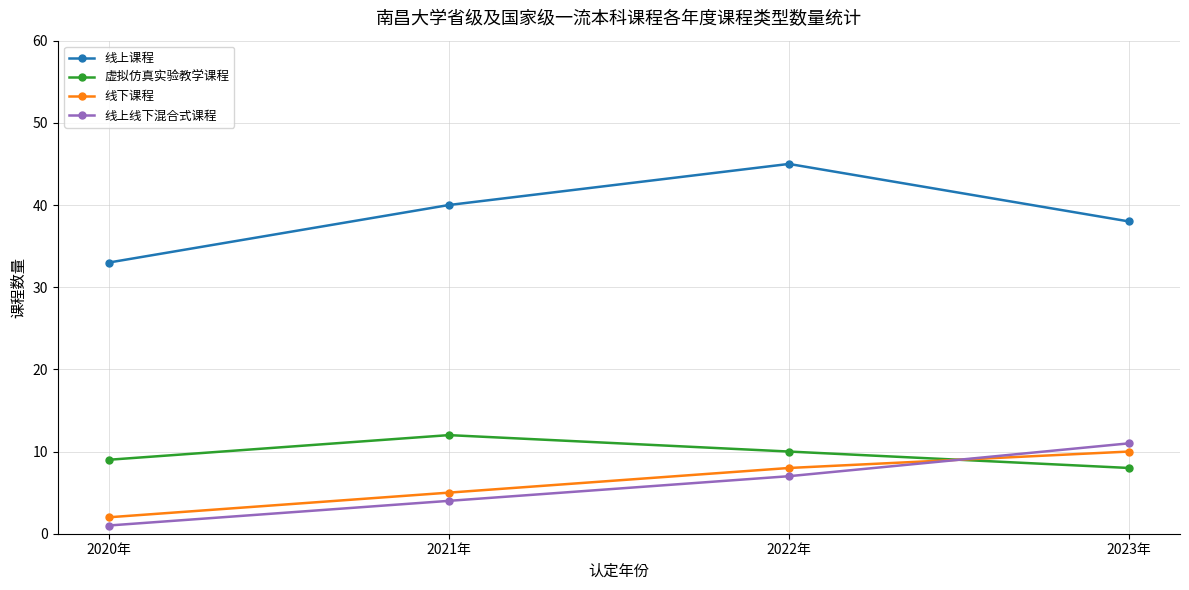

How many series are shown in this chart?

4